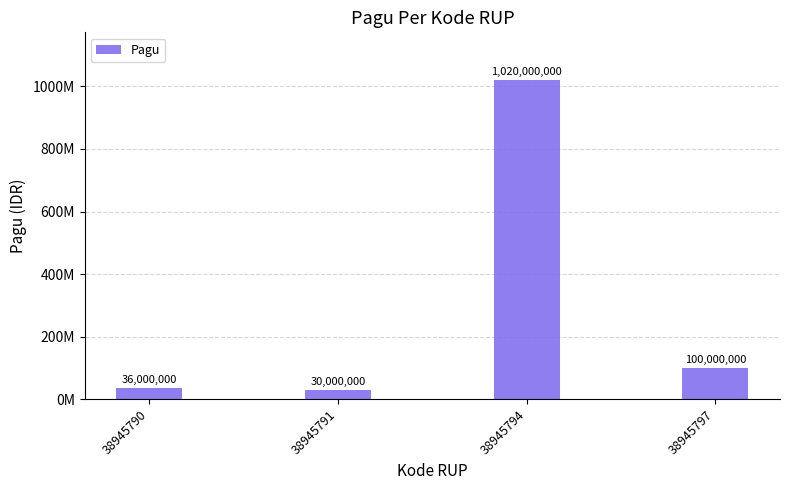

Reading left to right, what are all the values shown in this chart?

38945790=36000000	38945791=30000000	38945794=1020000000	38945797=100000000